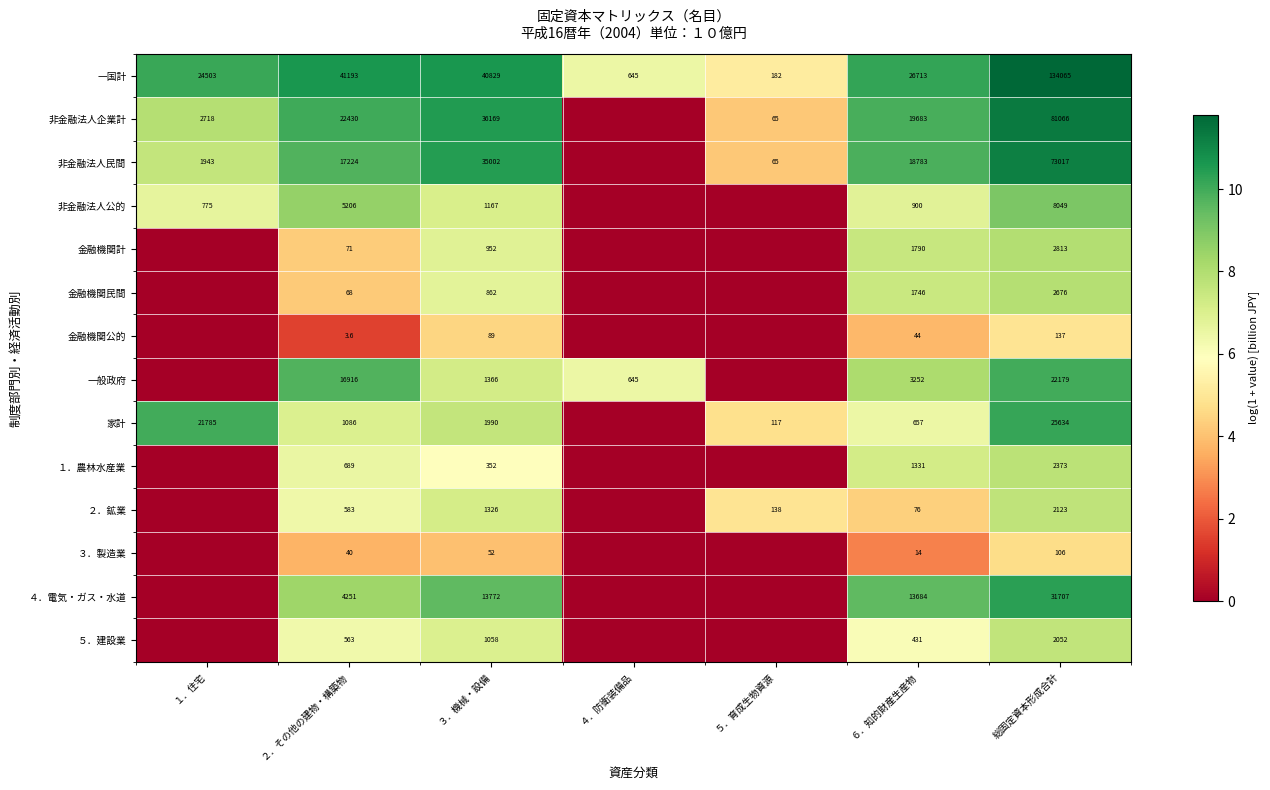

Is it true that 一国計 equals 11584.2 at ６．知的財産生産物?

False